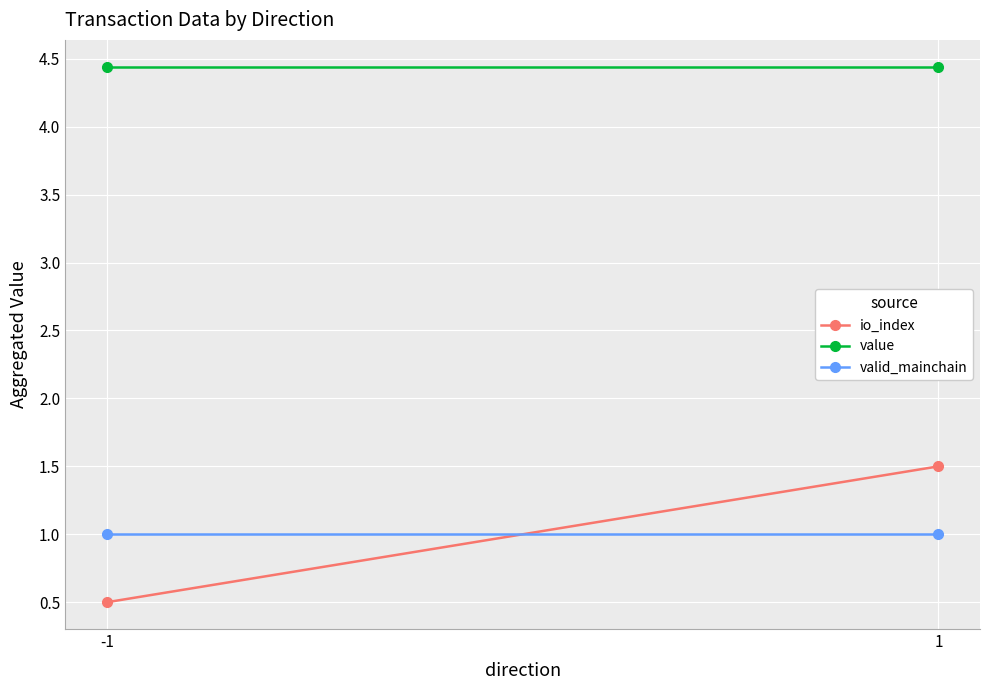

How many values in the io_index series exceed 1?

1